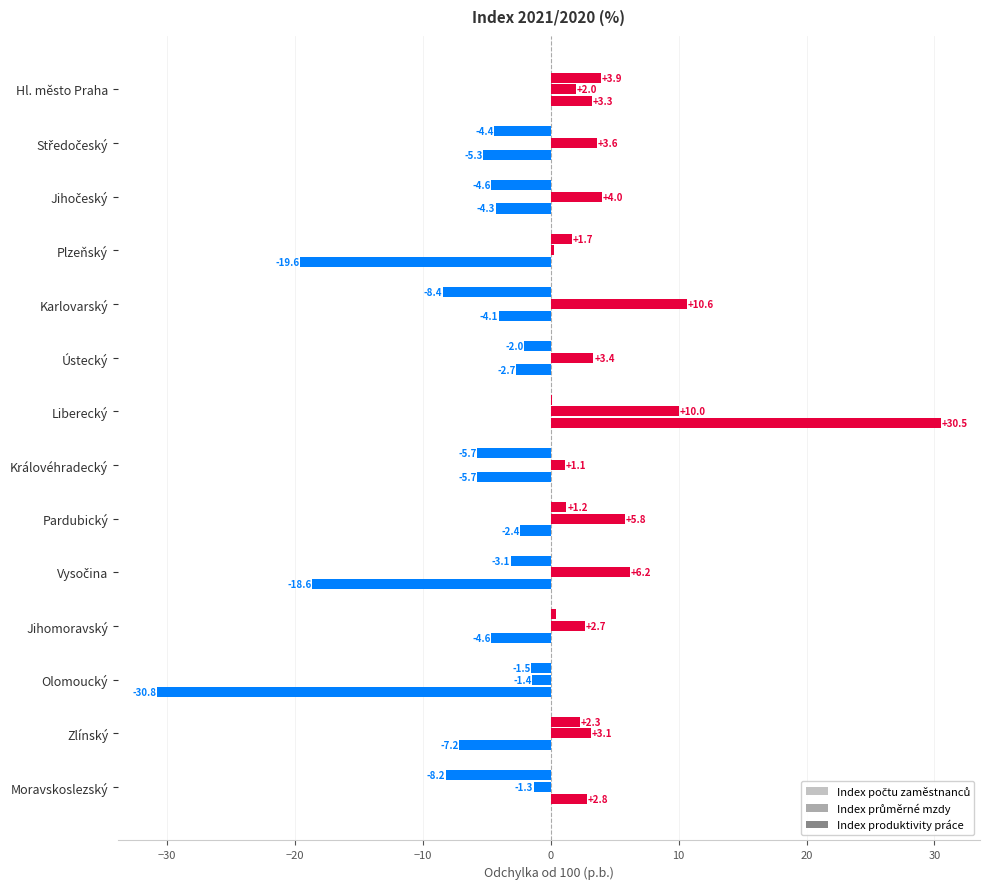

How many series are shown in this chart?

3